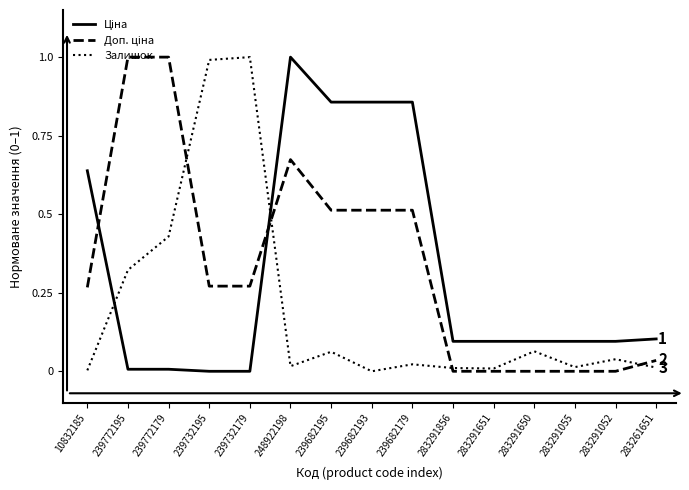

What position from the right is 239682193?

8